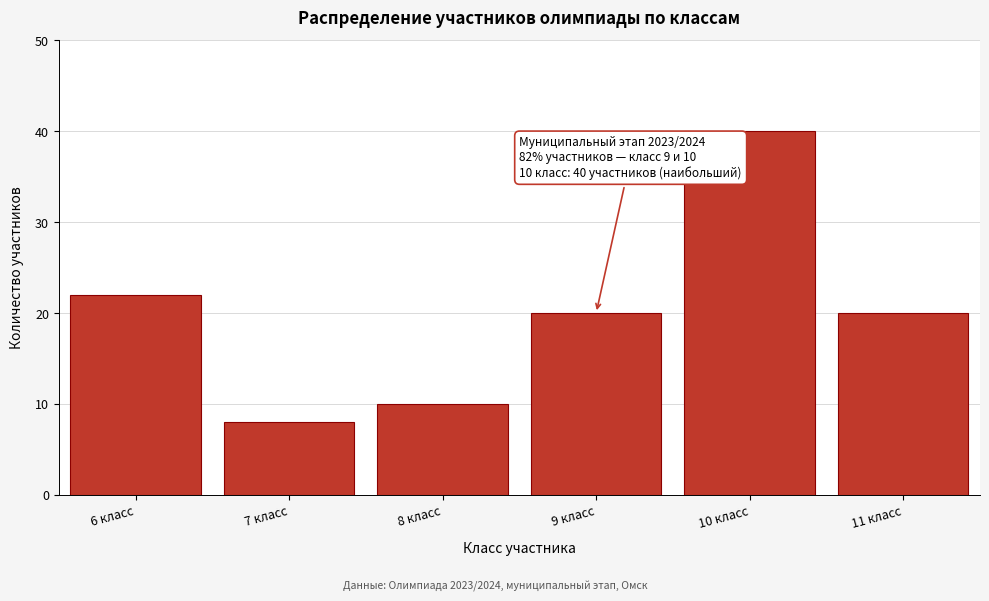

Reading left to right, transcribe all the data shown in this chart.

6 класс=22	7 класс=8	8 класс=10	9 класс=20	10 класс=40	11 класс=20